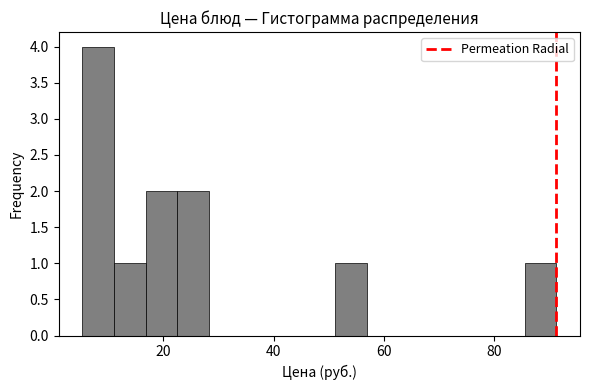

Read against the x-axis, roughly where is the centre of the tallest bar?

8